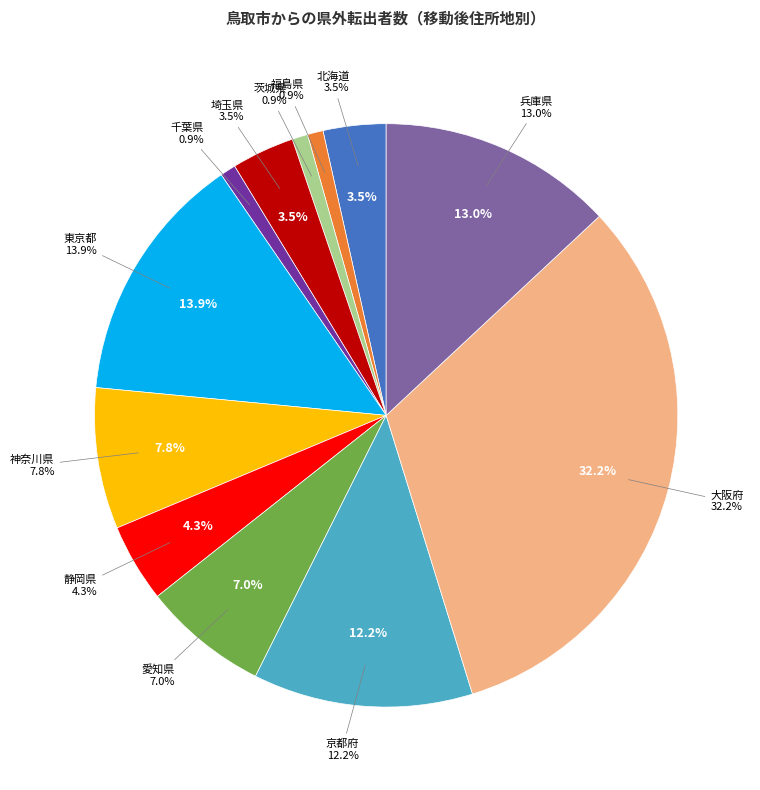

How many segments does this pie chart have?

12